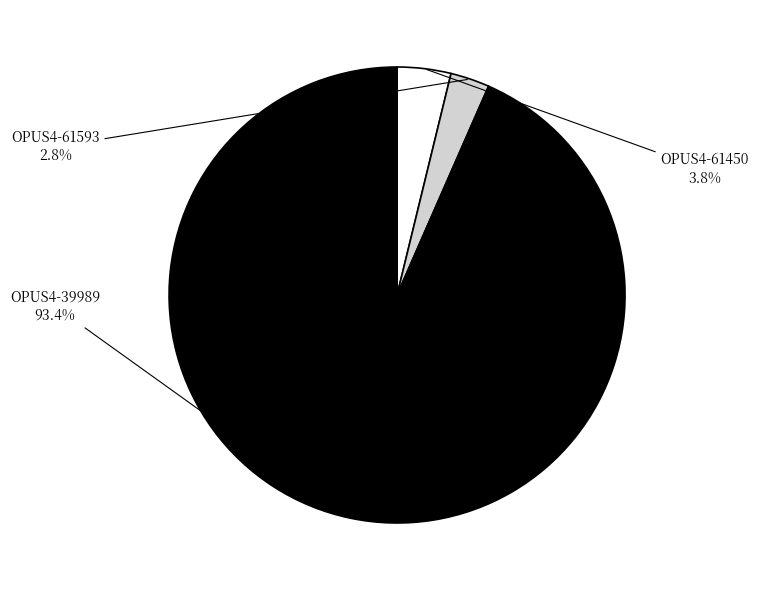

The OPUS4-61450 slice represents 14% of the pie. True or false?

False